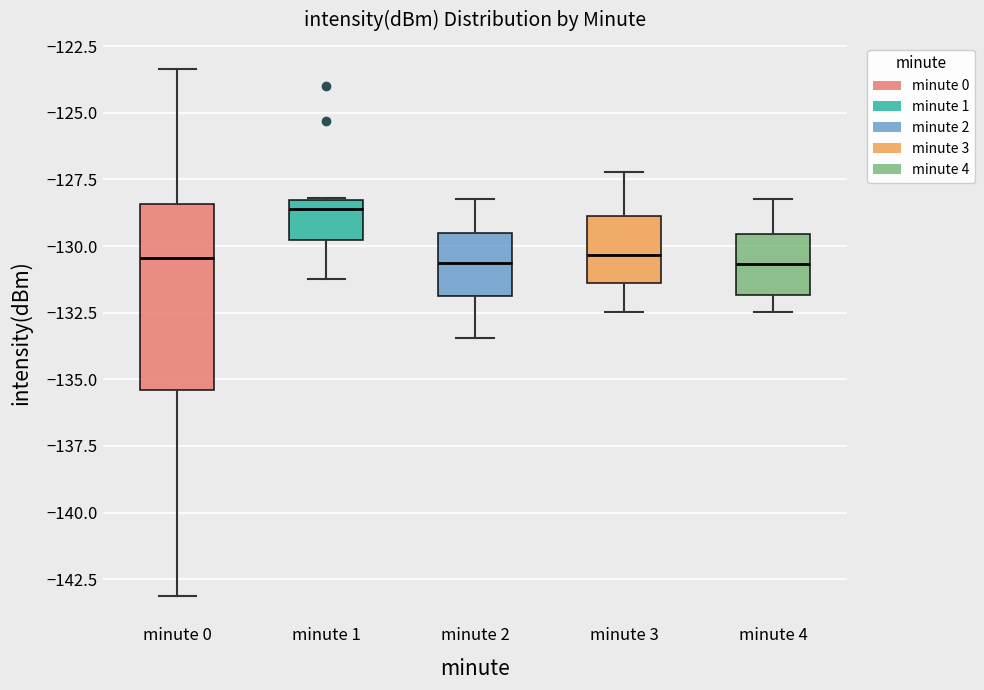

Where is the lower edge of the box for minute 0 on the y-axis? The values are not printed on the chart, so give them approximately, as read against the axis.

-135.5